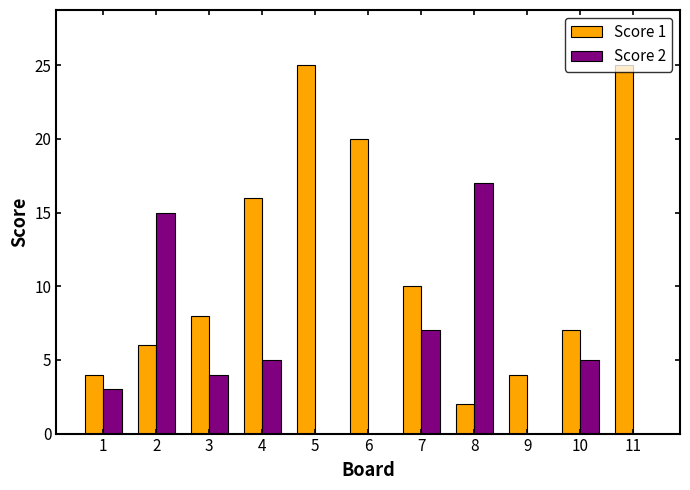

True or false: Score 2 has a value of 17 at 8.

True